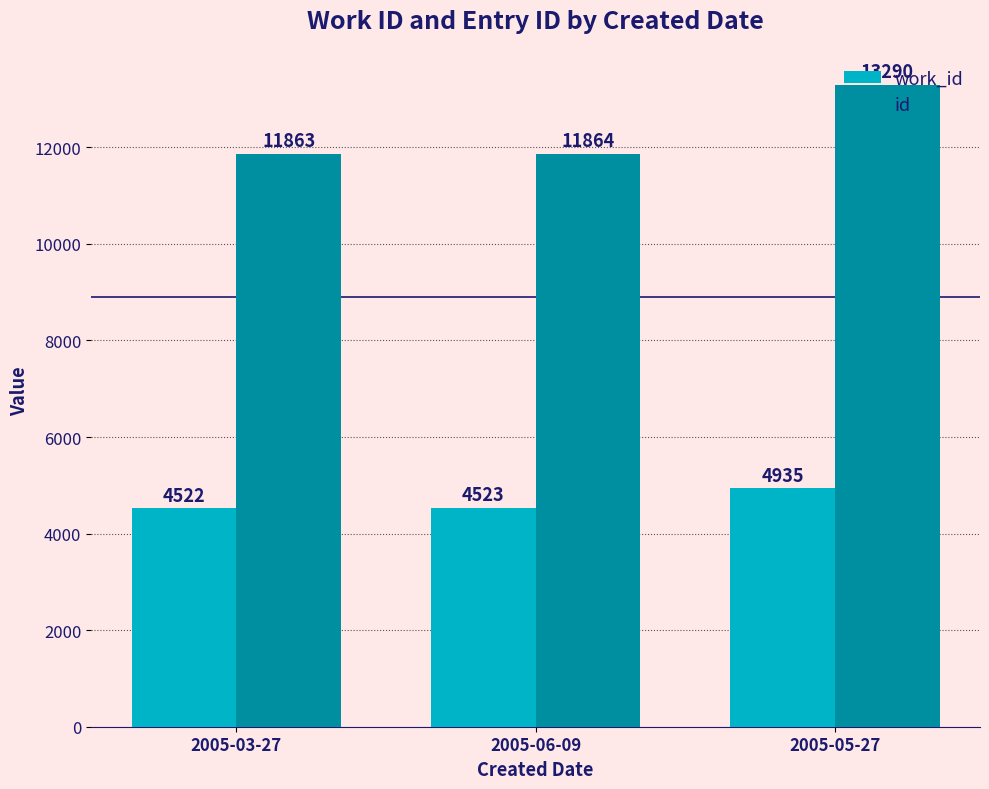

What is the sum of the id values at 2005-03-27 and 2005-06-09?

23727